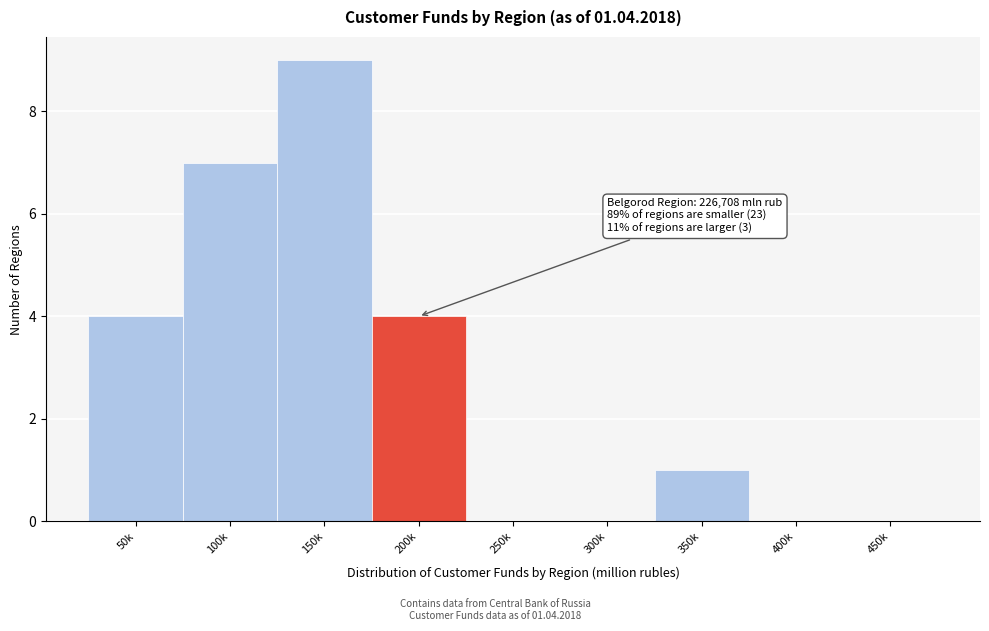

Reading left to right, what are all the values shown in this chart?

50k=4	100k=7	150k=9	200k=4	250k=0	300k=0	350k=1	400k=0	450k=0